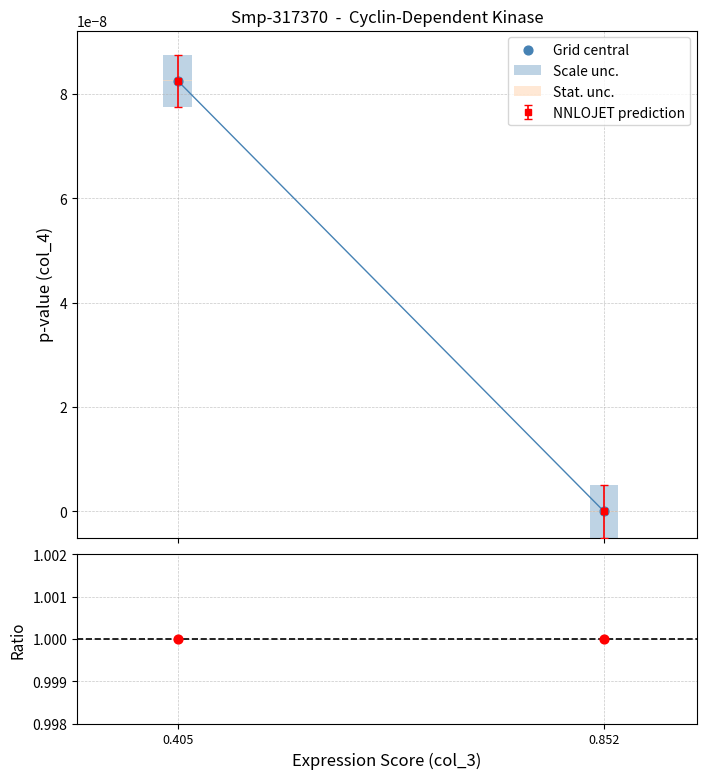

Which series has the largest Y range (max minus min)?

Grid central